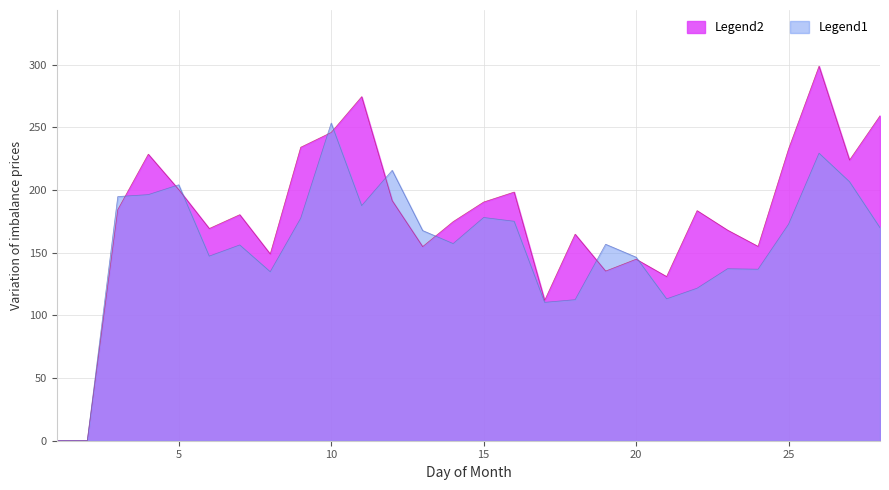

Does the chart display data point markers on the line(s)?

No